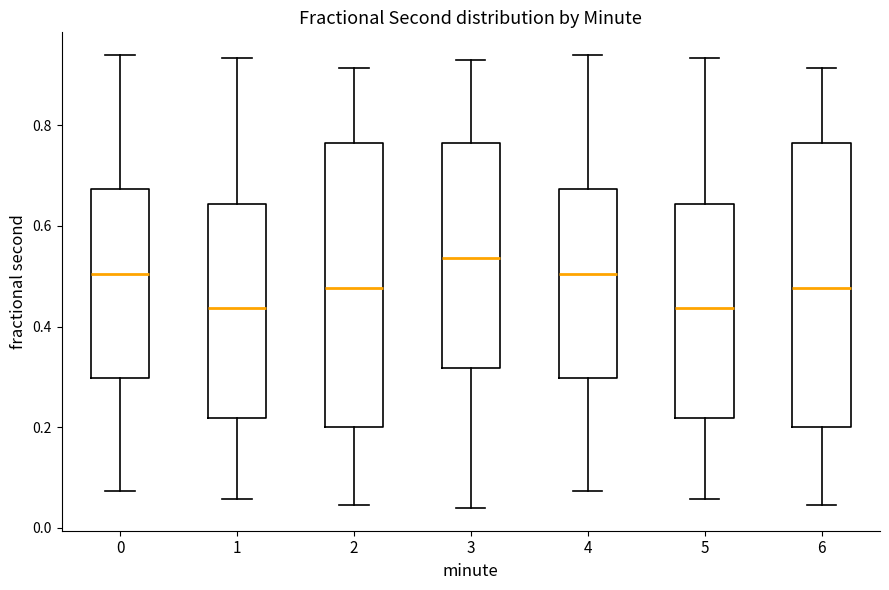

Reading left to right, transcribe this box plot: for each box, give where its median line is, the range the box spans, and where its two whiskers end, as read against the y-axis. The values are not printed on the chart, so give them approximately, as read against the axis.

0: median 0.50, box 0.30 to 0.68, whiskers 0.08 to 0.94
1: median 0.44, box 0.22 to 0.64, whiskers 0.06 to 0.94
2: median 0.48, box 0.20 to 0.76, whiskers 0.04 to 0.92
3: median 0.54, box 0.32 to 0.76, whiskers 0.04 to 0.94
4: median 0.50, box 0.30 to 0.68, whiskers 0.08 to 0.94
5: median 0.44, box 0.22 to 0.64, whiskers 0.06 to 0.94
6: median 0.48, box 0.20 to 0.76, whiskers 0.04 to 0.92